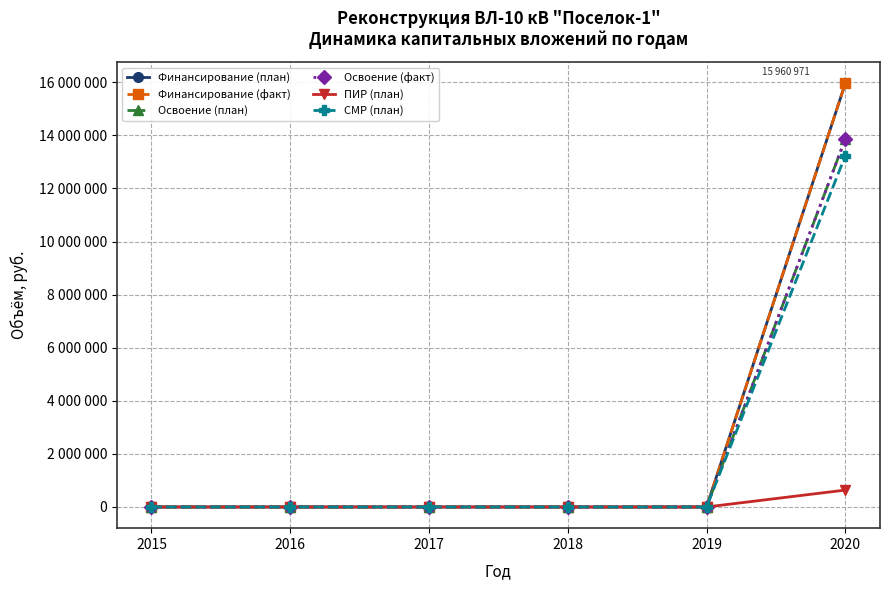

True or false: Освоение (план) and Финансирование (факт) intersect in this chart.

False